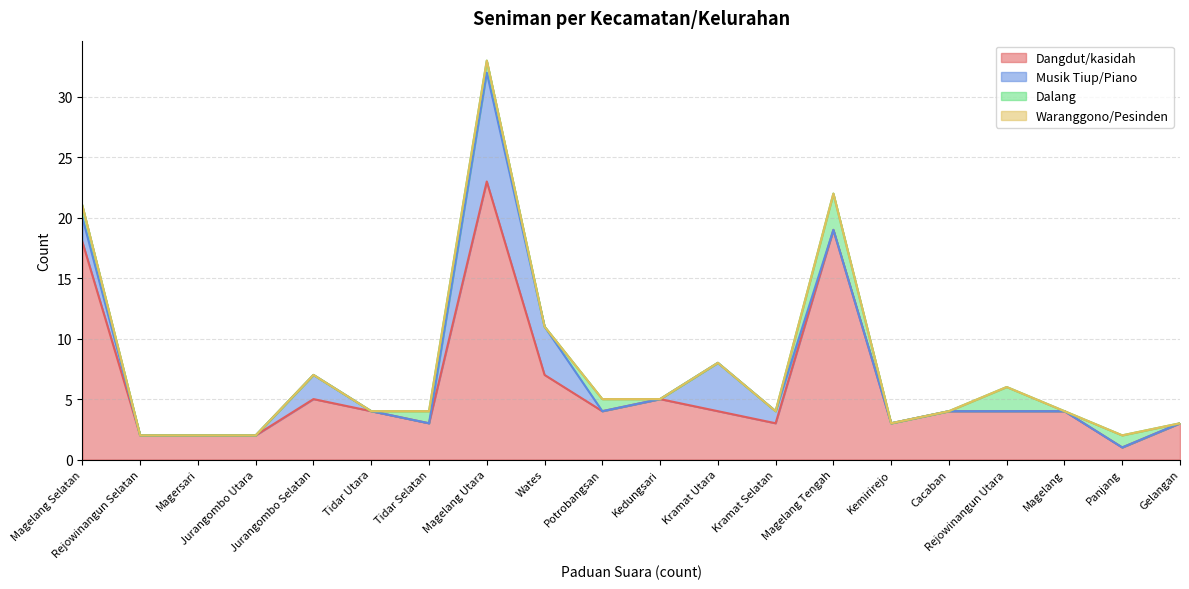

At which label is Dangdut/kasidah closest to 12?

Wates